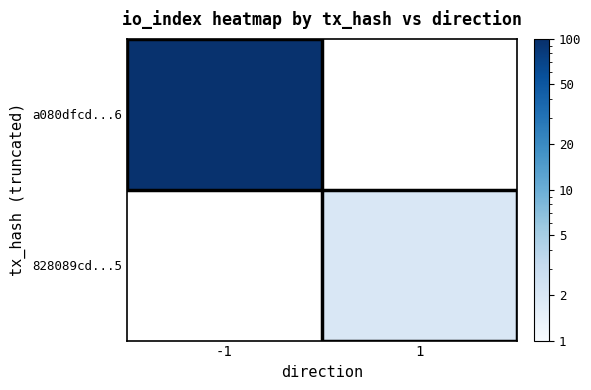

The a080dfcd...6 series shows 95.0 at -1. True or false?

True